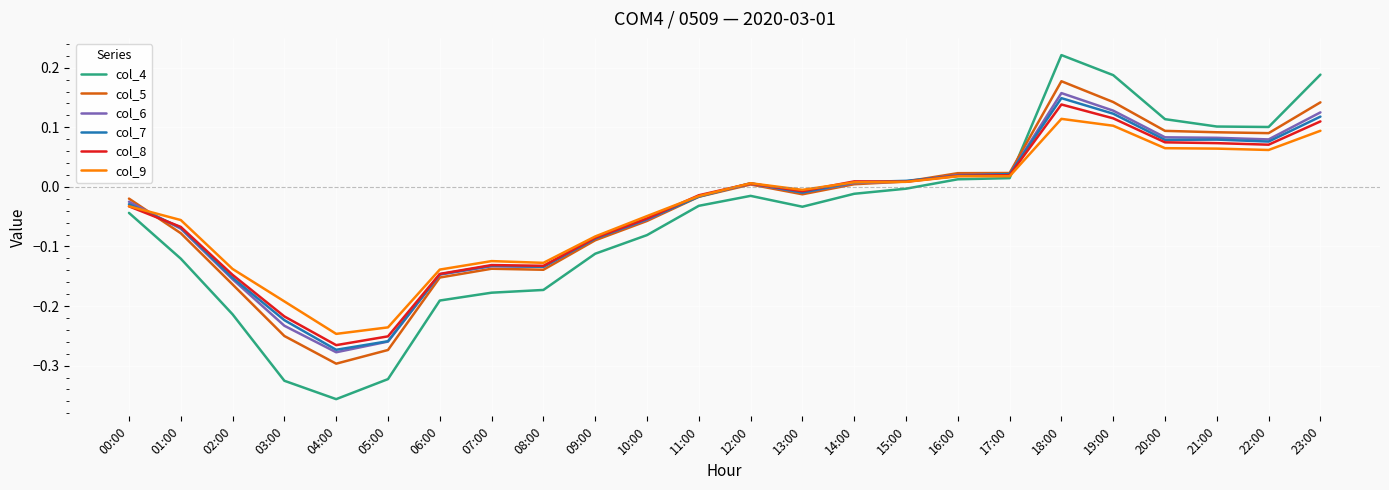

What is the total value across all series at 04:00?

-1.7